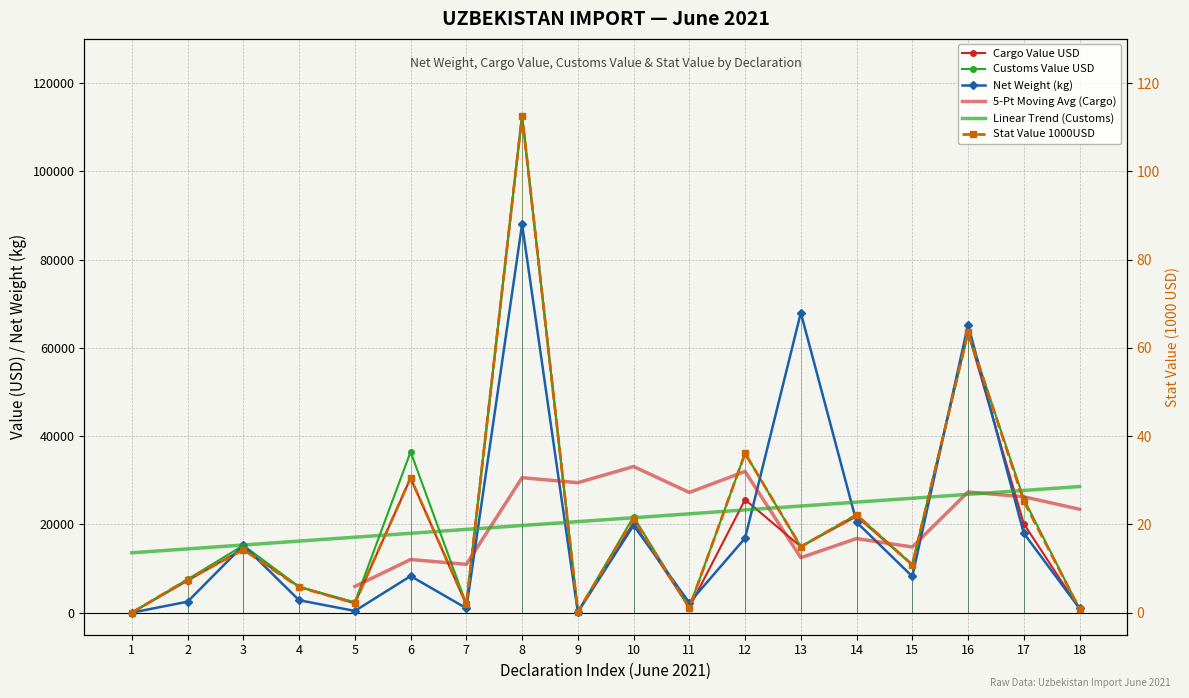

What is the difference between the maximum and second lowest values in the Stat Value 1000USD series?

112.5